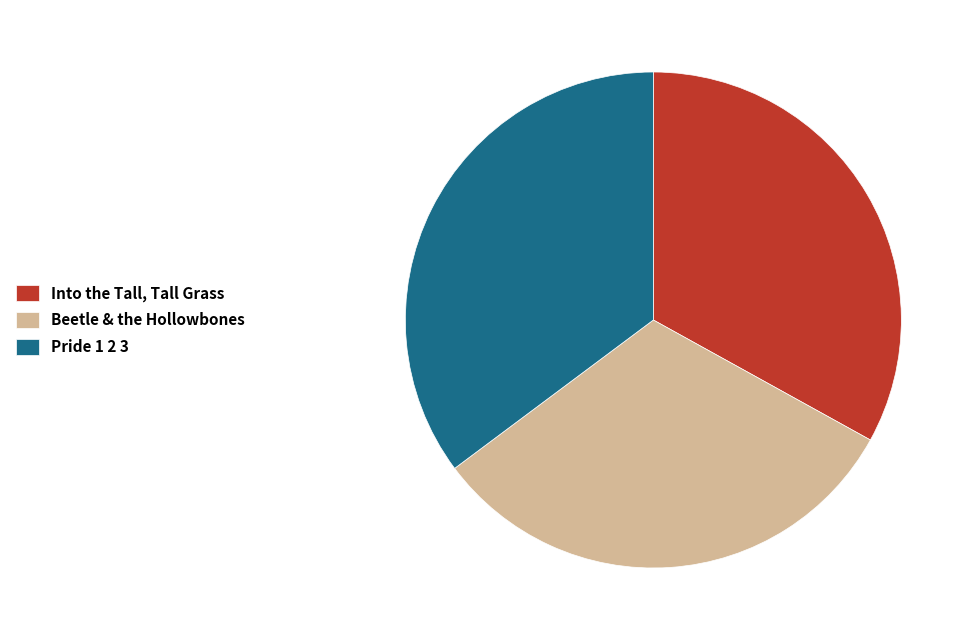

How many segments does this pie chart have?

3